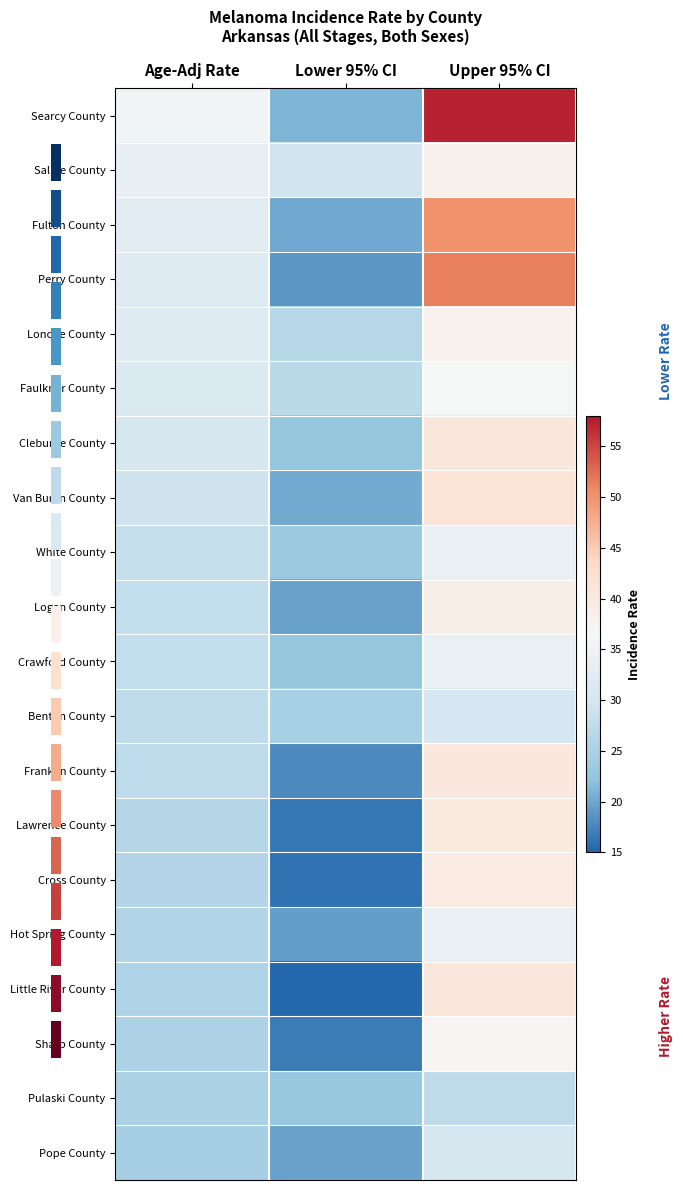

Where is Fulton County nearest to the value 35?

Age-Adj Rate